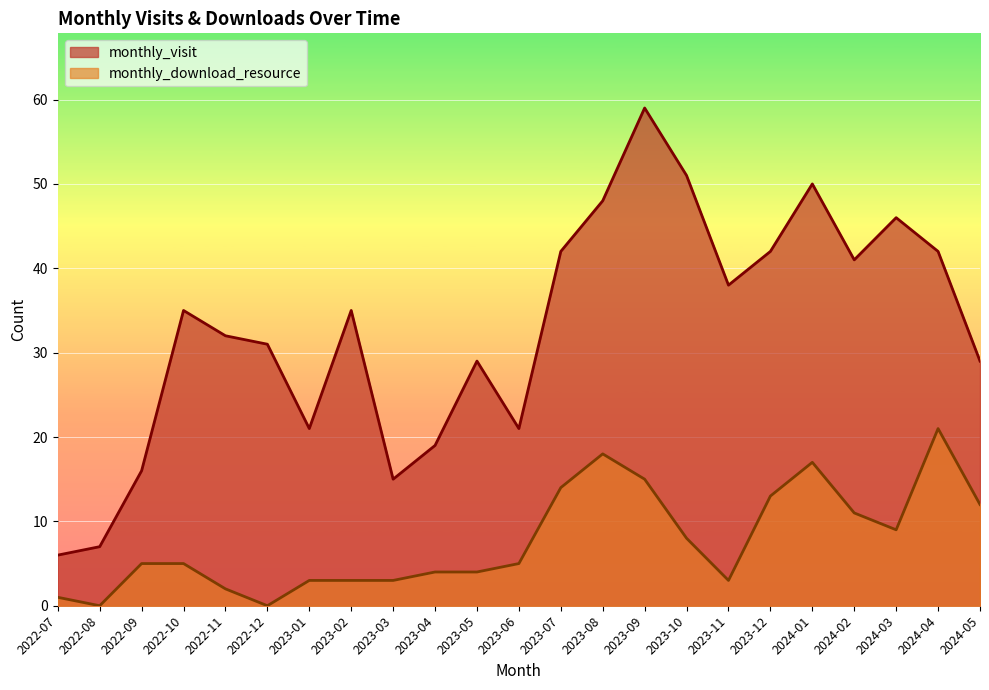

Which label corresponds to the largest value in the chart?

2023-09